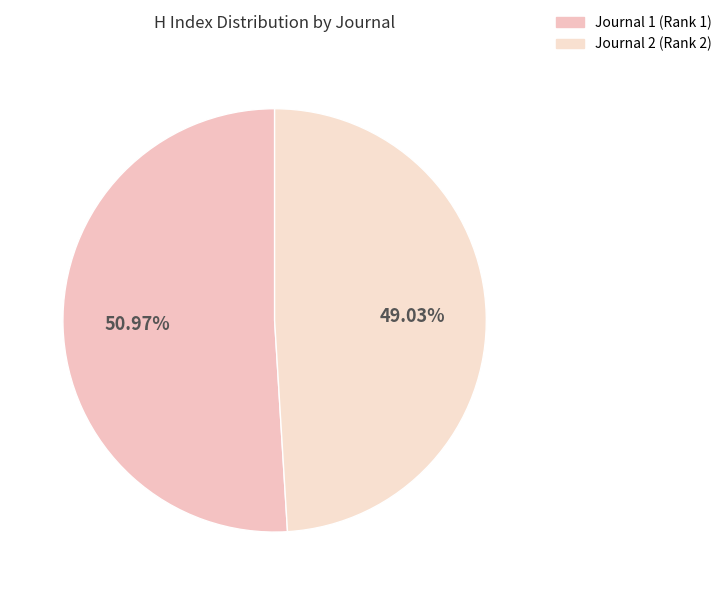

Count the number of slices in the pie.

2